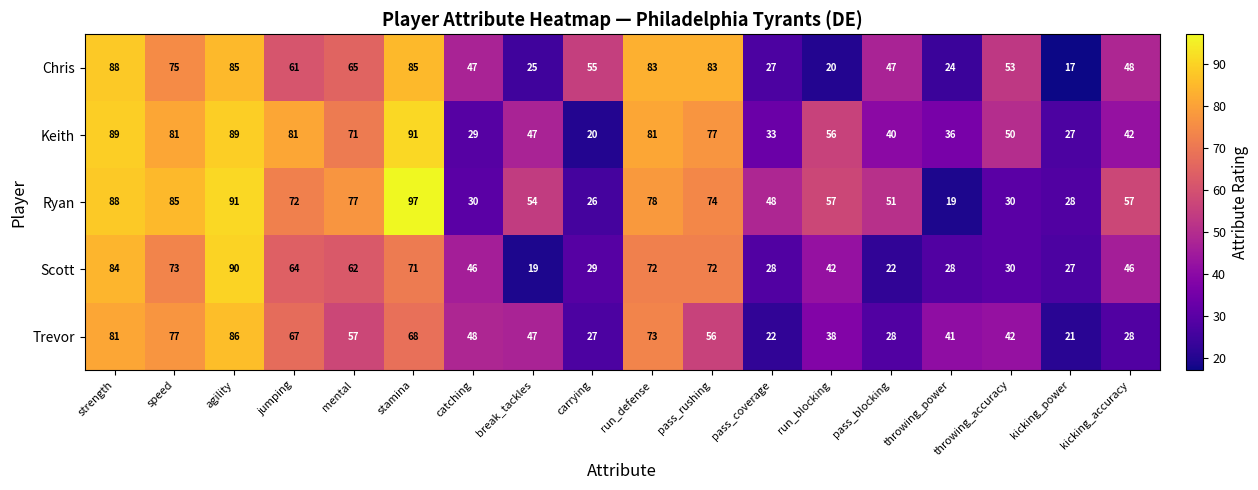

Which series has the widest spread of values?

Ryan